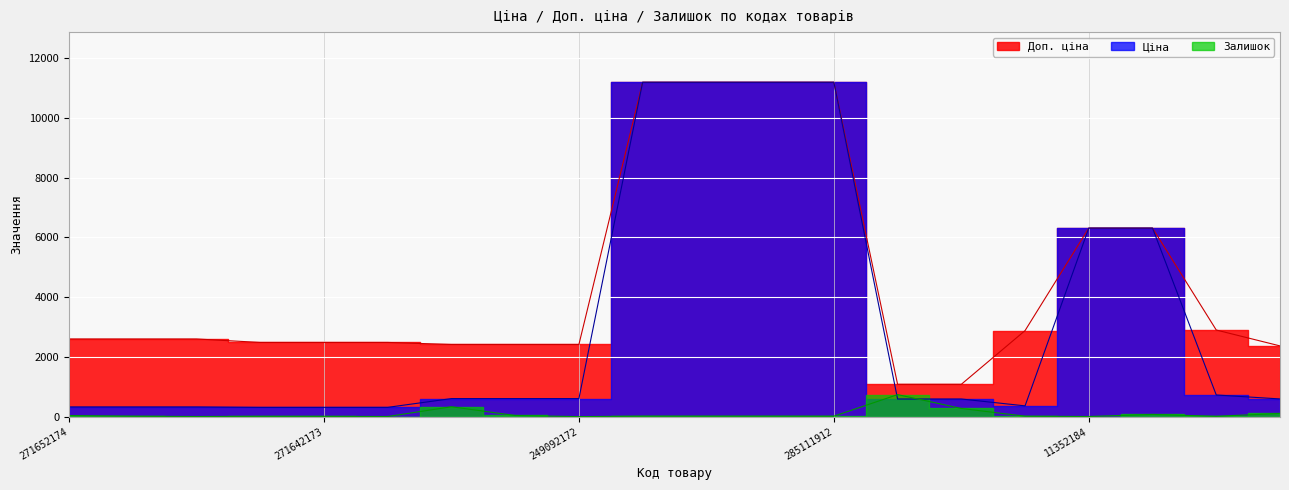

Which series has the widest spread of values?

Ціна